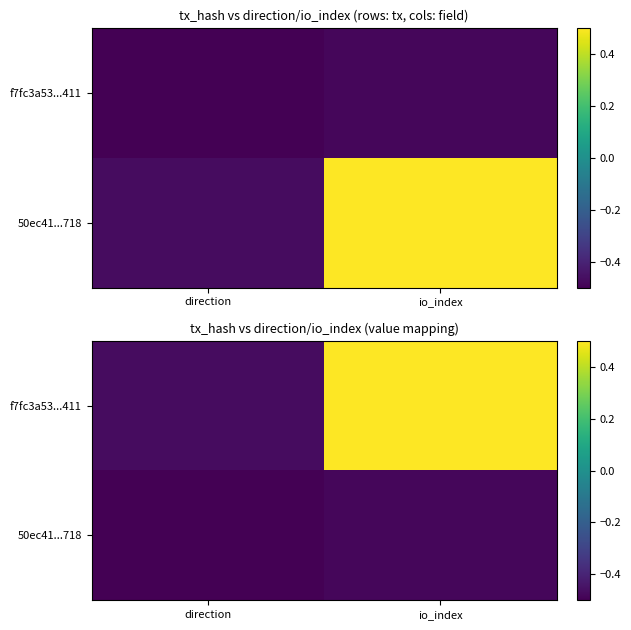

How many data points in f7fc3a53...411 are above 0?

1